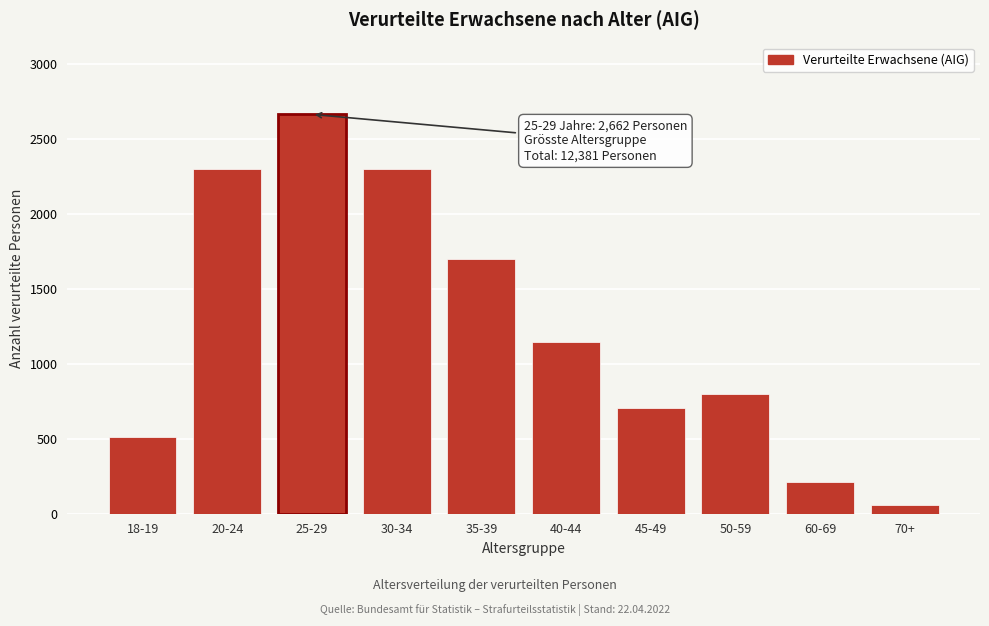

What is the difference between the maximum and second lowest values?

2450